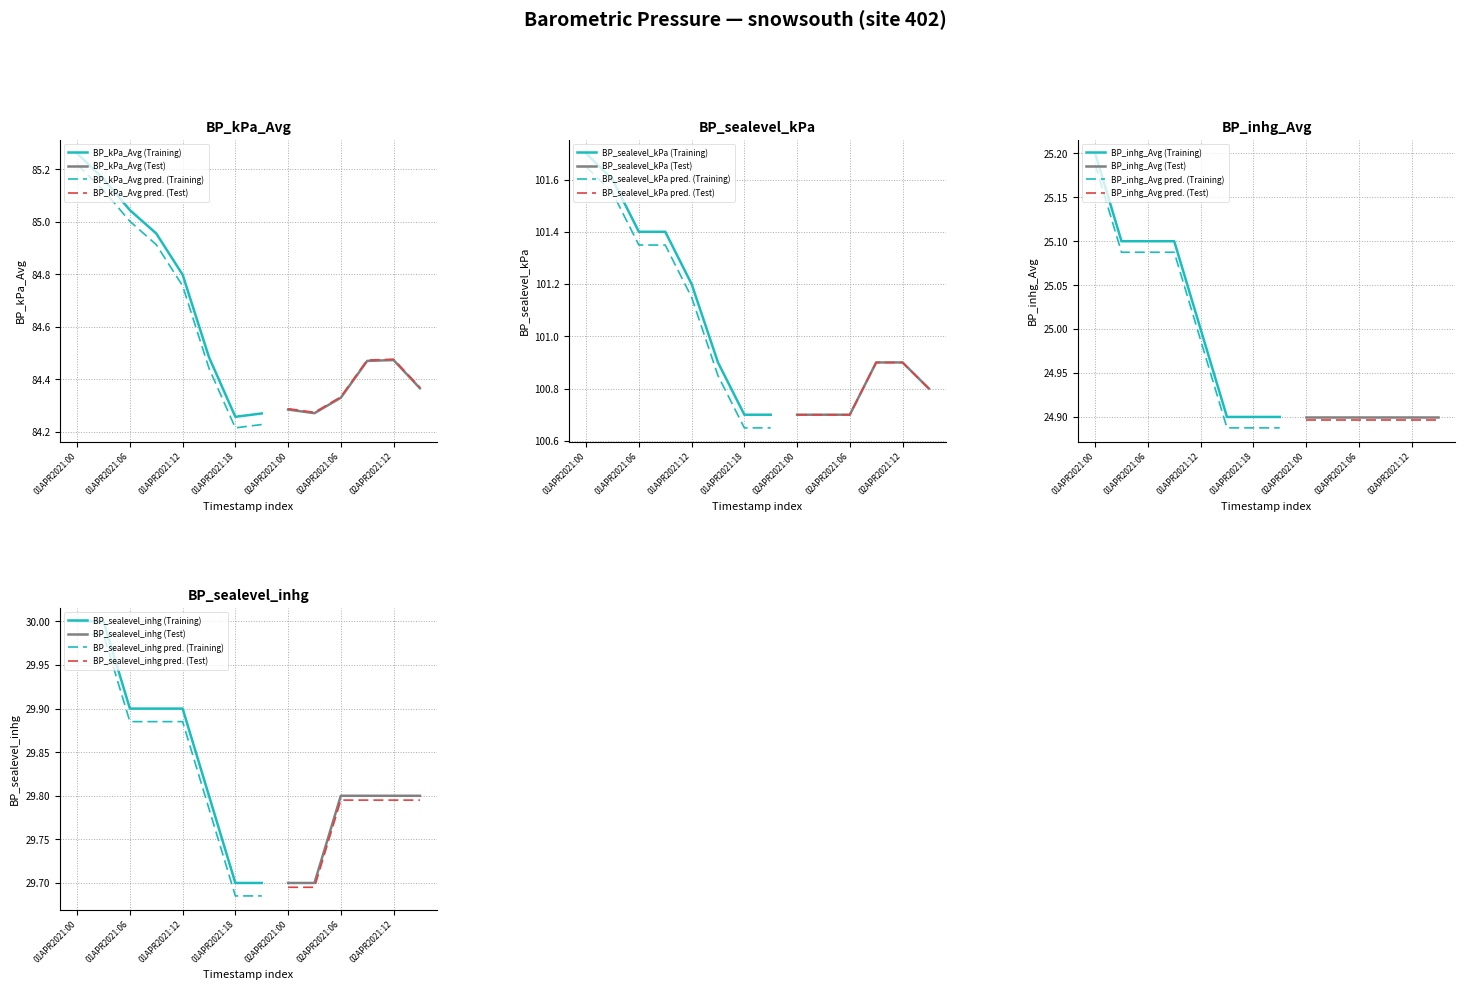

List the labels in order of BP_sealevel_kPa value, largest first.

01APR2021:00, 01APR2021:03, 01APR2021:06, 01APR2021:09, 01APR2021:12, 01APR2021:15, 02APR2021:09, 02APR2021:12, 02APR2021:15, 01APR2021:18, 01APR2021:21, 02APR2021:00, 02APR2021:03, 02APR2021:06